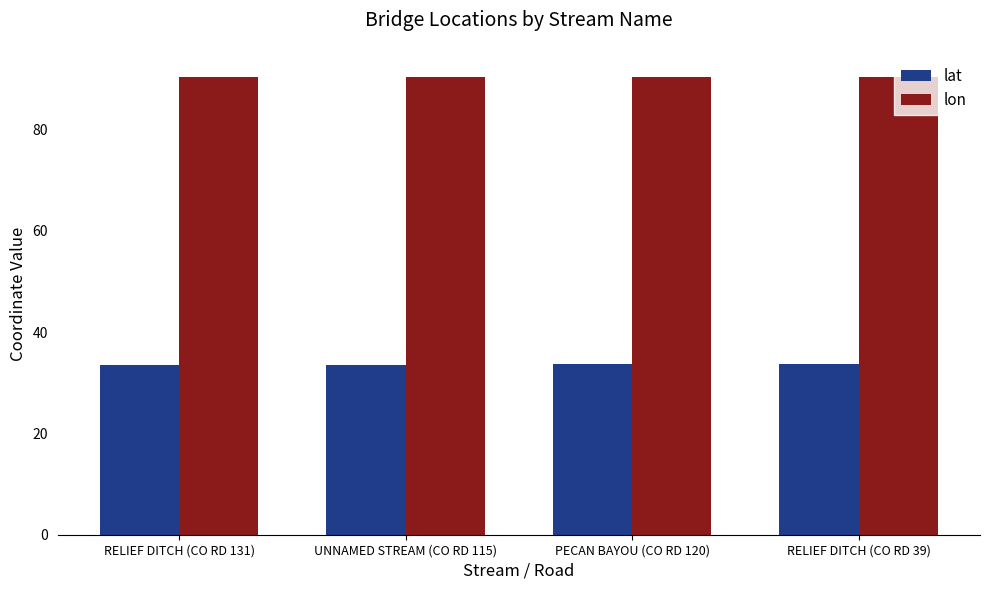

List the series in order of their peak value, highest first.

lon, lat